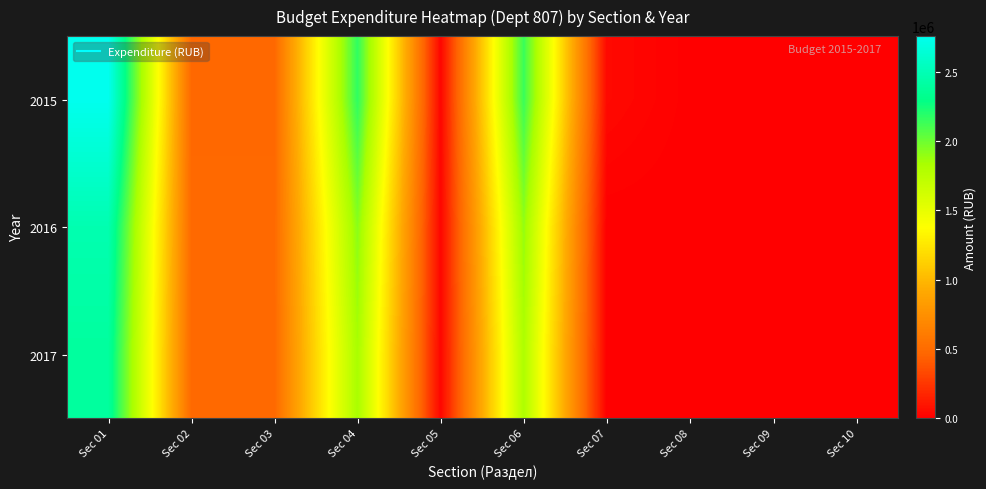

Between Sec 06 and Sec 07, which series saw the biggest shift?

2015